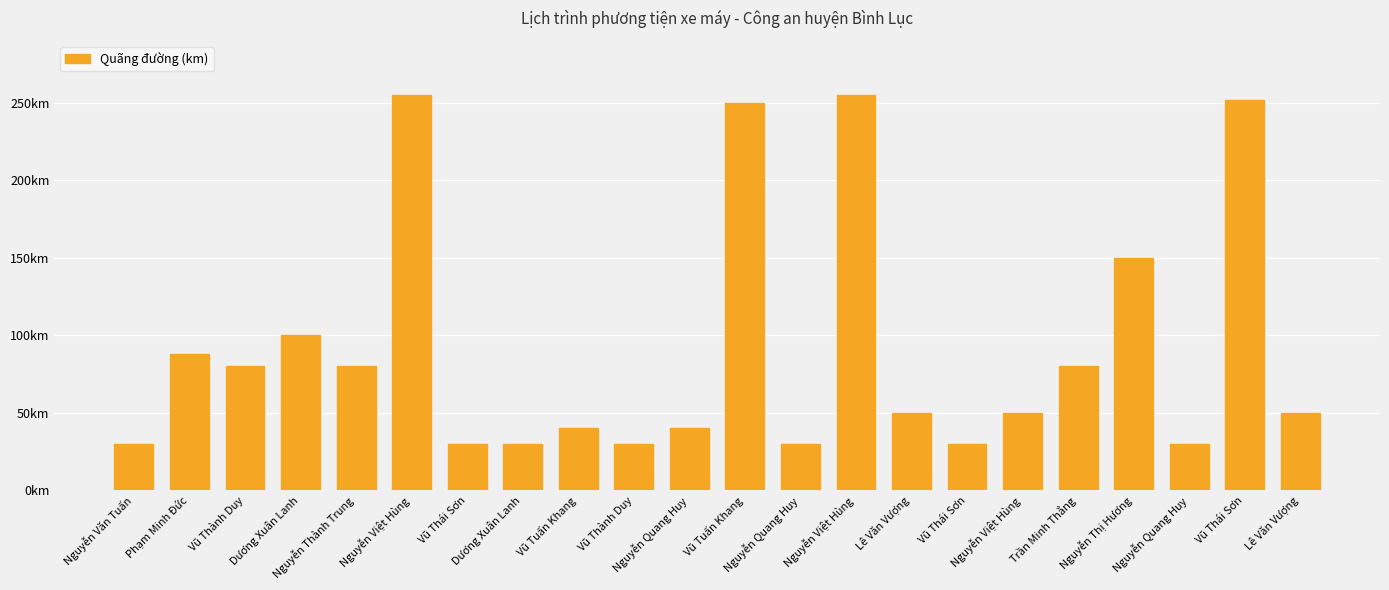

Does the chart contain any negative values?

No